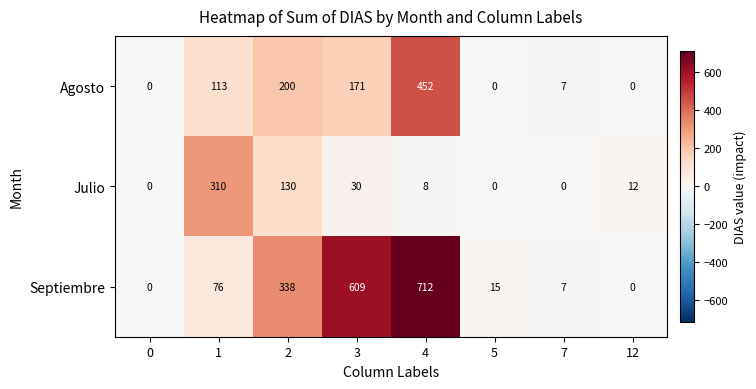

Which series has the largest range (max minus min)?

Septiembre